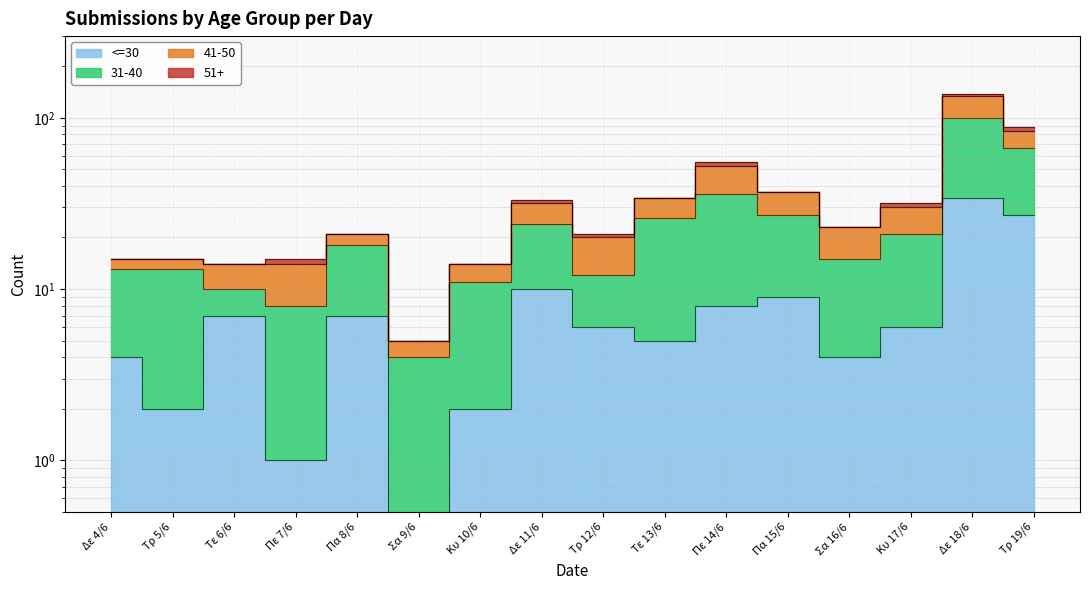

What is the total value across all series at Σα 9/6?

5